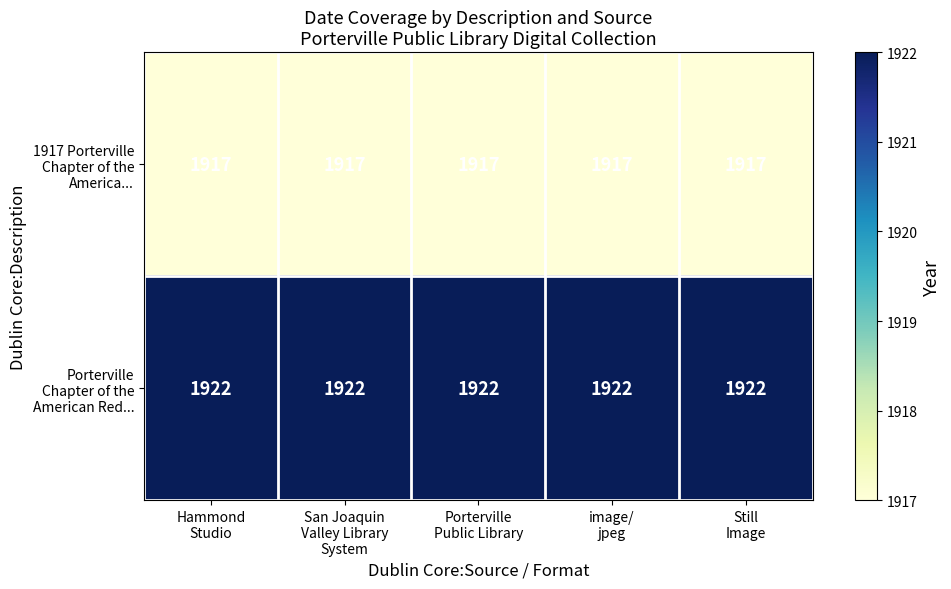

What is the greatest value displayed?

1922